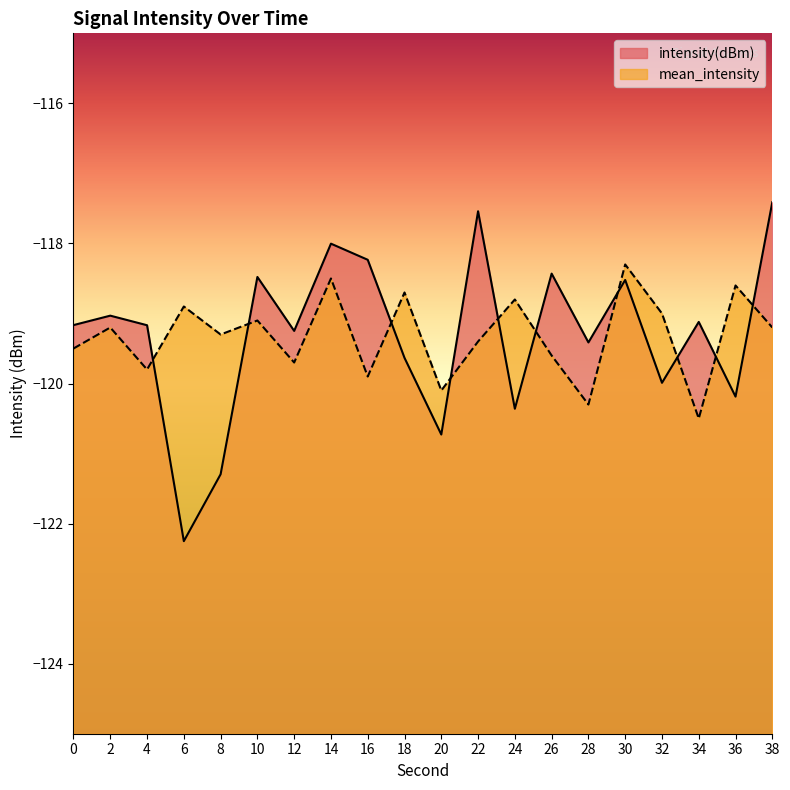

Reading left to right, what are all the values shown in this chart?

intensity(dBm): 0=-119.2	2=-119.0	4=-119.2	6=-122.3	8=-121.3	10=-118.5	12=-119.2	14=-118.0	16=-118.2	18=-119.6	20=-120.7	22=-117.5	24=-120.4	26=-118.4	28=-119.4	30=-118.5	32=-120.0	34=-119.1	36=-120.2	38=-117.4
mean_intensity: 0=-119.5	2=-119.2	4=-119.8	6=-118.9	8=-119.3	10=-119.1	12=-119.7	14=-118.5	16=-119.9	18=-118.7	20=-120.1	22=-119.4	24=-118.8	26=-119.6	28=-120.3	30=-118.3	32=-119.0	34=-120.5	36=-118.6	38=-119.2